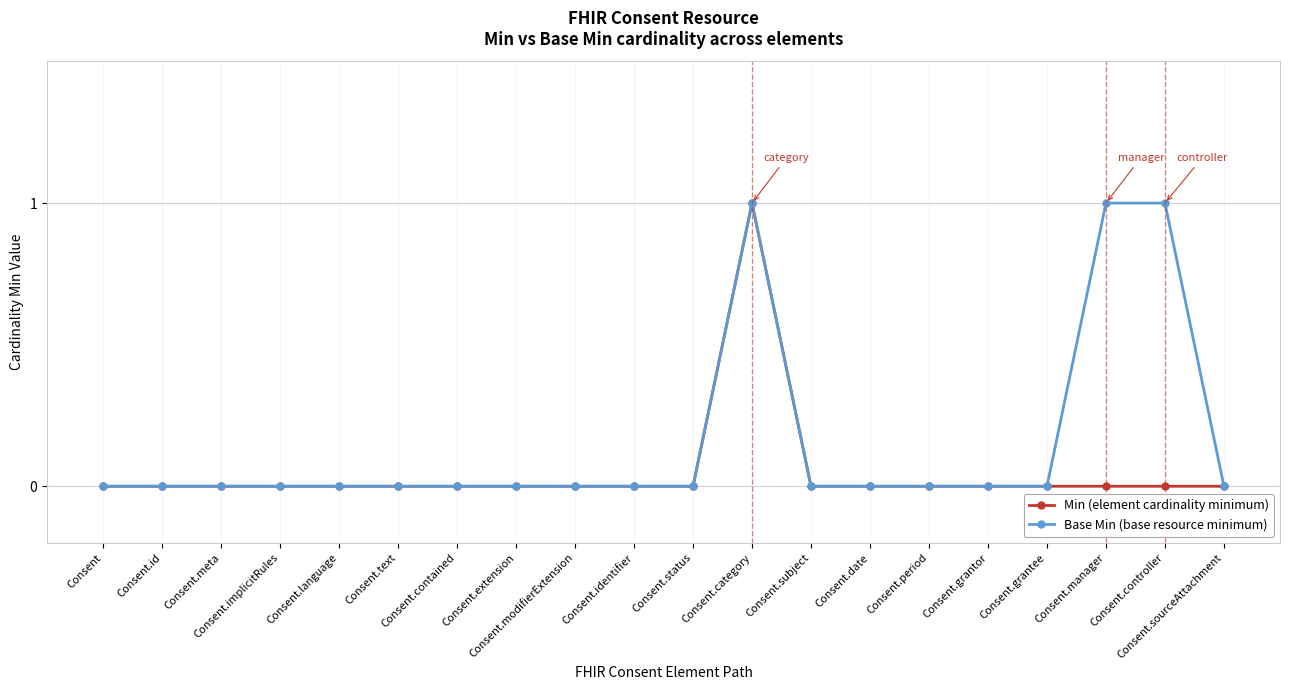

Which series has the largest total across all categories?

Base Min (base resource minimum)